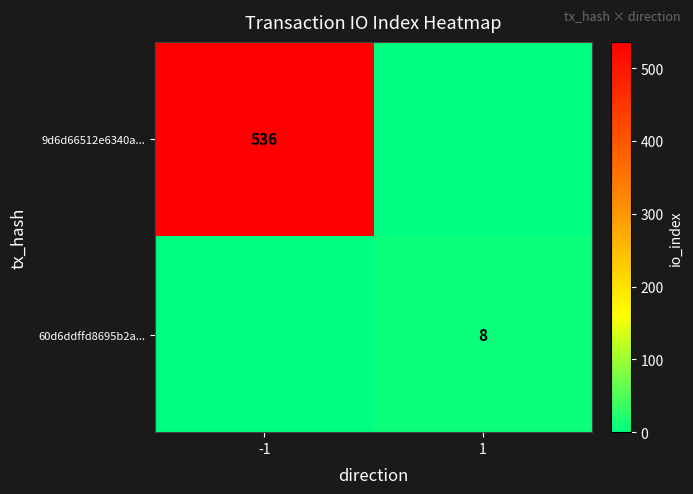

The value of 9d6d66512e6340a... at -1 is 232. True or false?

False